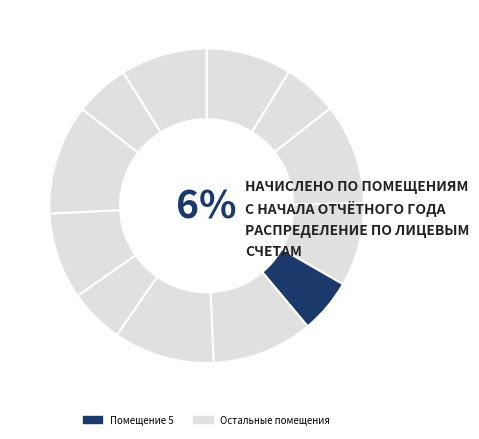

Between 6 and 11, which is larger?

6